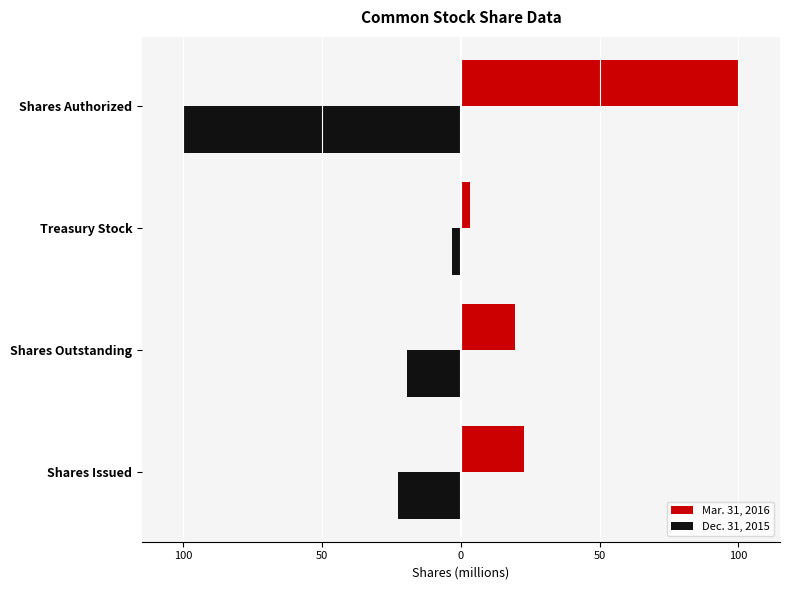

What are all the series names shown in the legend?

Mar. 31, 2016, Dec. 31, 2015